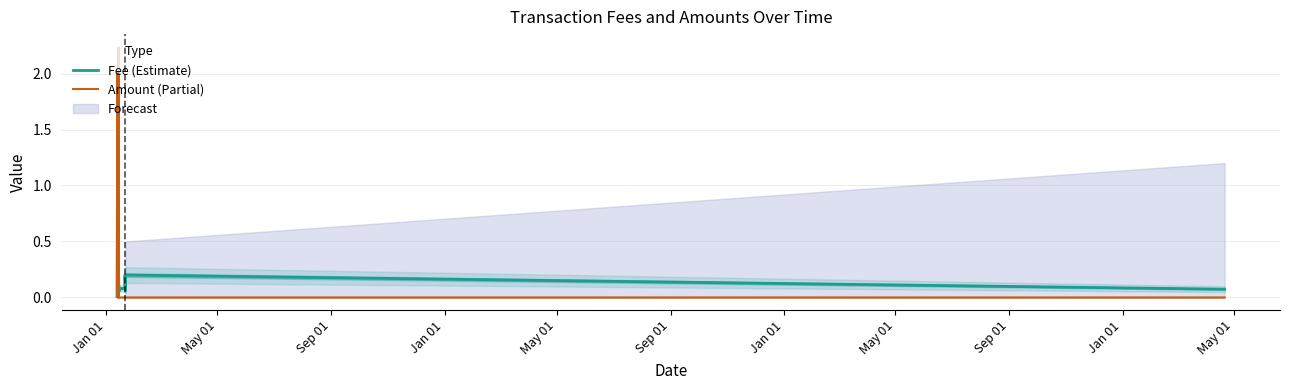

Which category has the lowest value across all series?

Sep 01